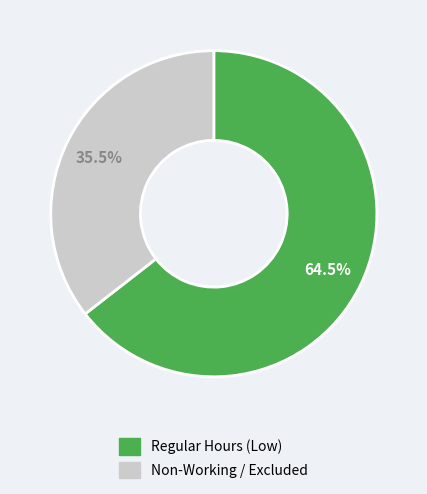

How much of the chart is everything except Non-Working / Excluded?

64.5%